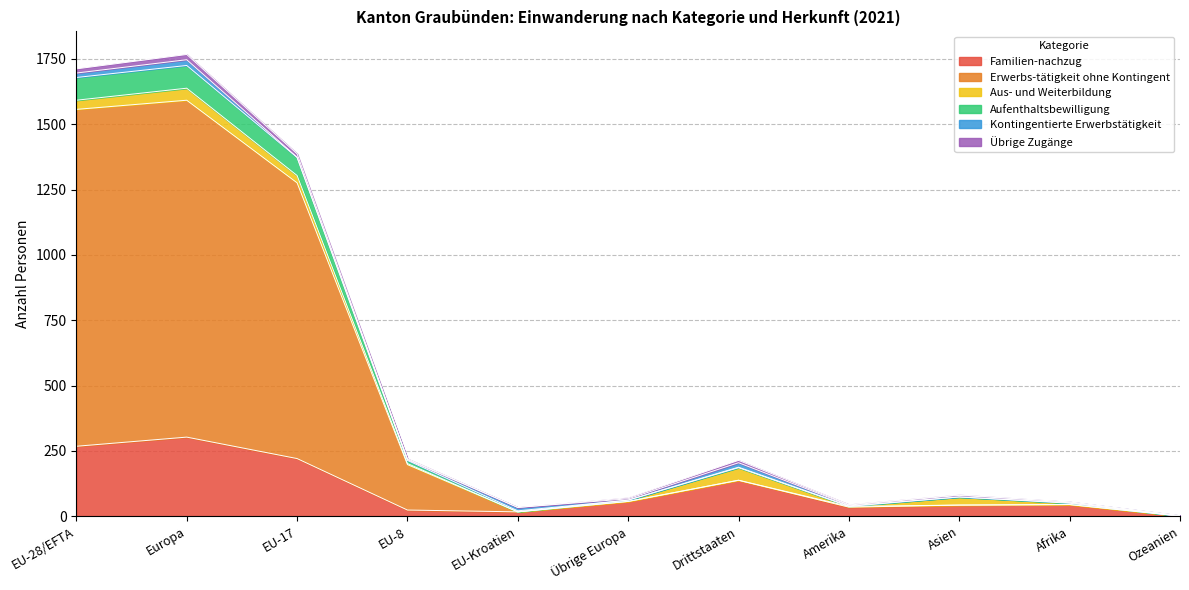

True or false: Familien-nachzug has a value of 45 at Afrika.

True